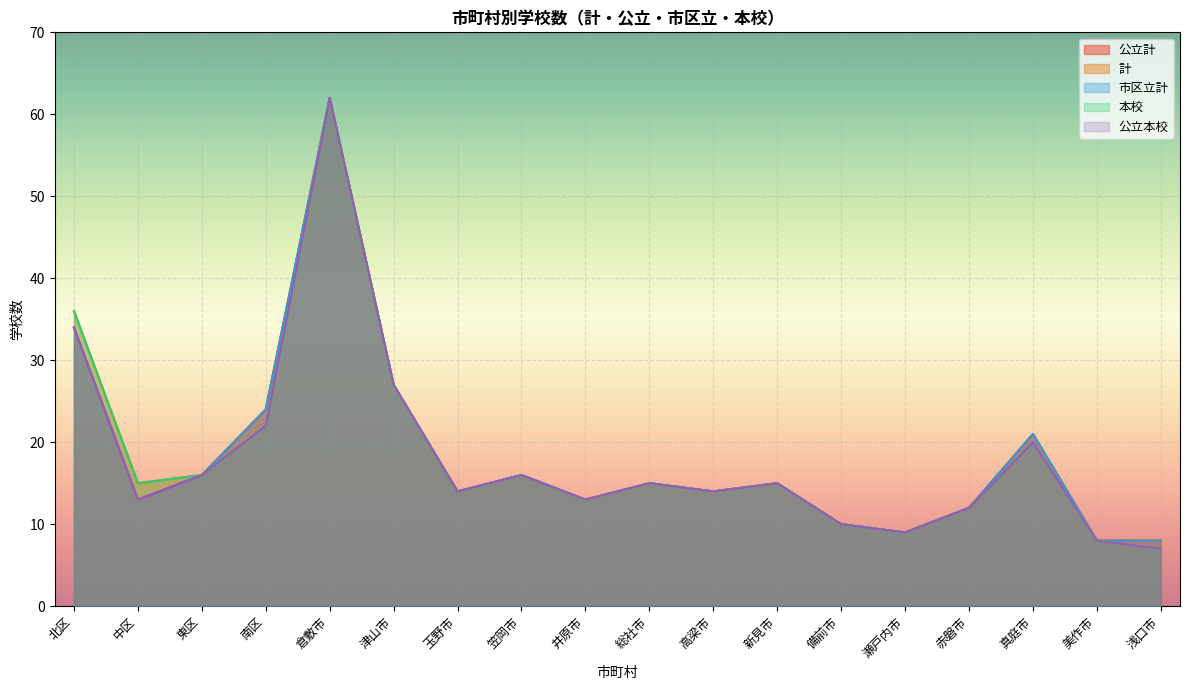

Which series has the widest spread of values?

本校